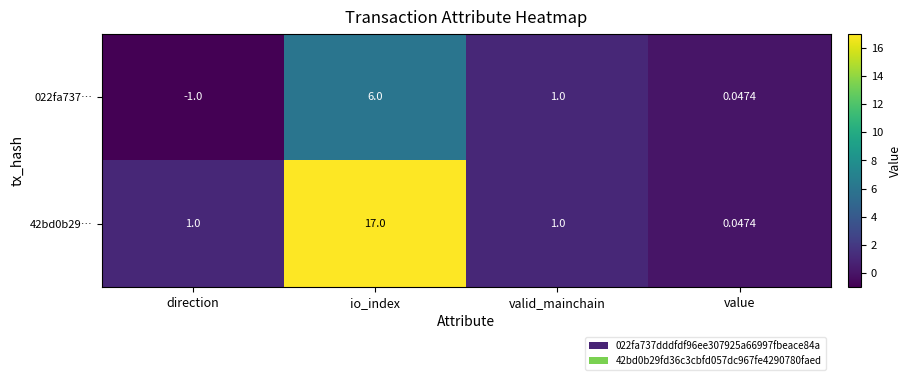

Count the number of categories in the chart.

4